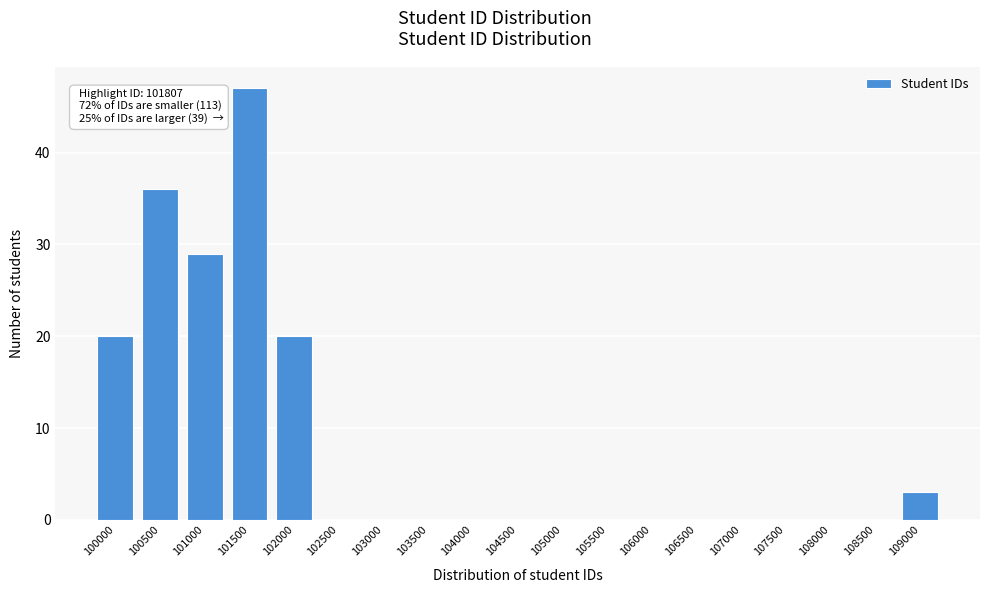

Reading left to right, what are all the values shown in this chart?

100000=20	100500=36	101000=29	101500=47	102000=20	102500=0	103000=0	103500=0	104000=0	104500=0	105000=0	105500=0	106000=0	106500=0	107000=0	107500=0	108000=0	108500=0	109000=3